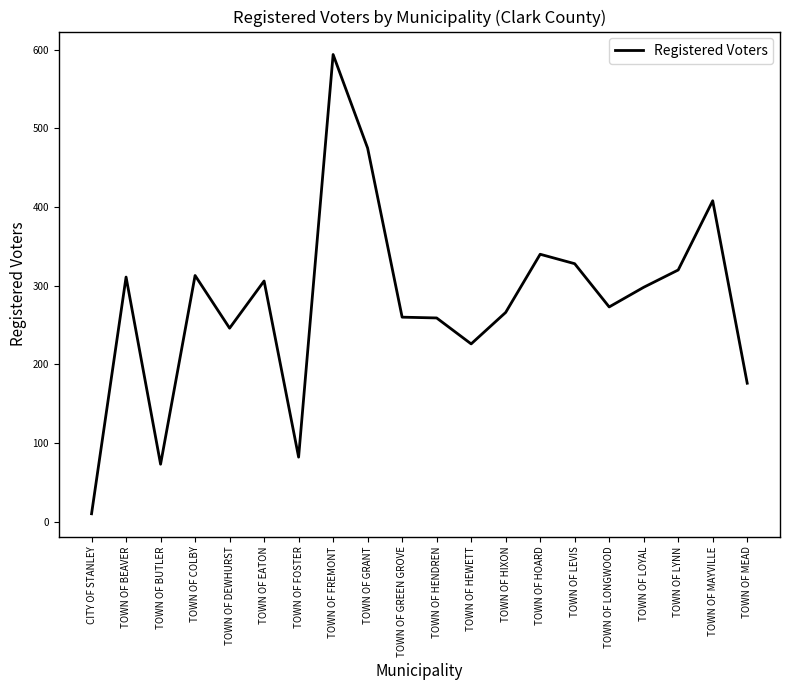

What is the maximum value shown in the chart?

594